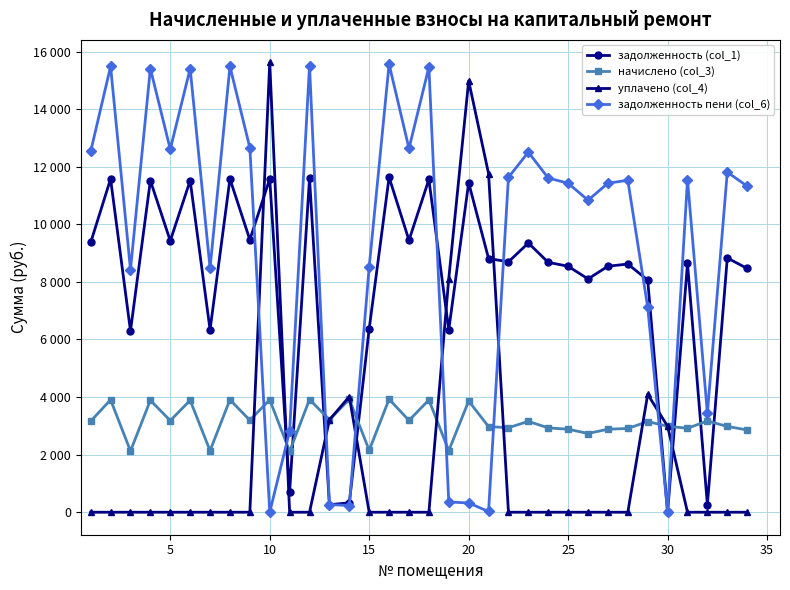

Is this an area chart (filled region under the line)?

No